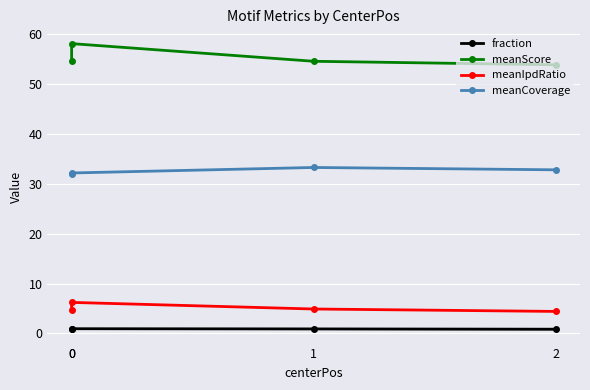

At which label is meanIpdRatio closest to 5?

1